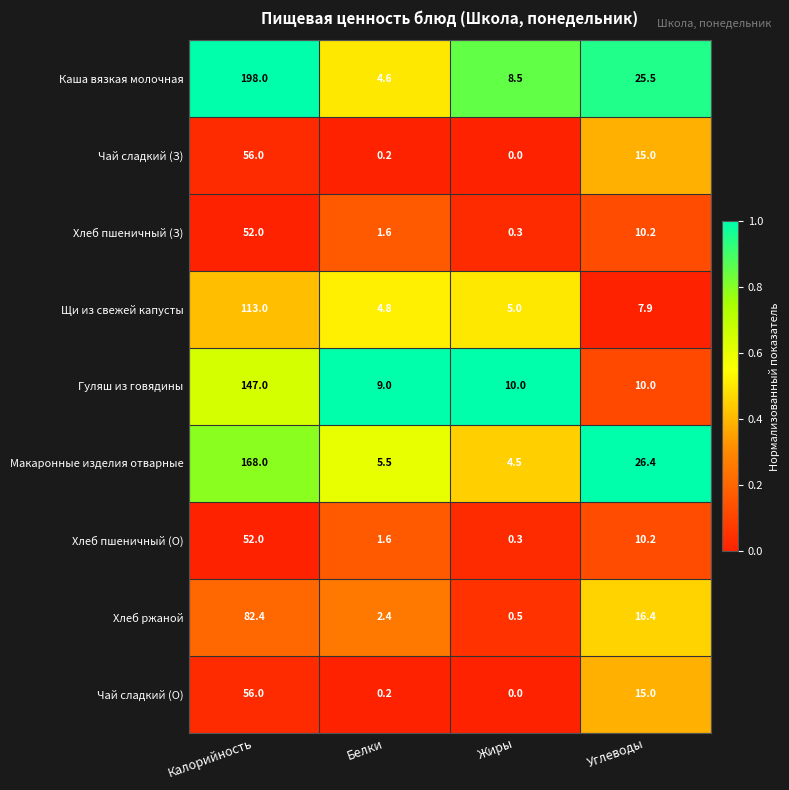

Is it true that Макаронные изделия отварные equals 2.5 at Белки?

False